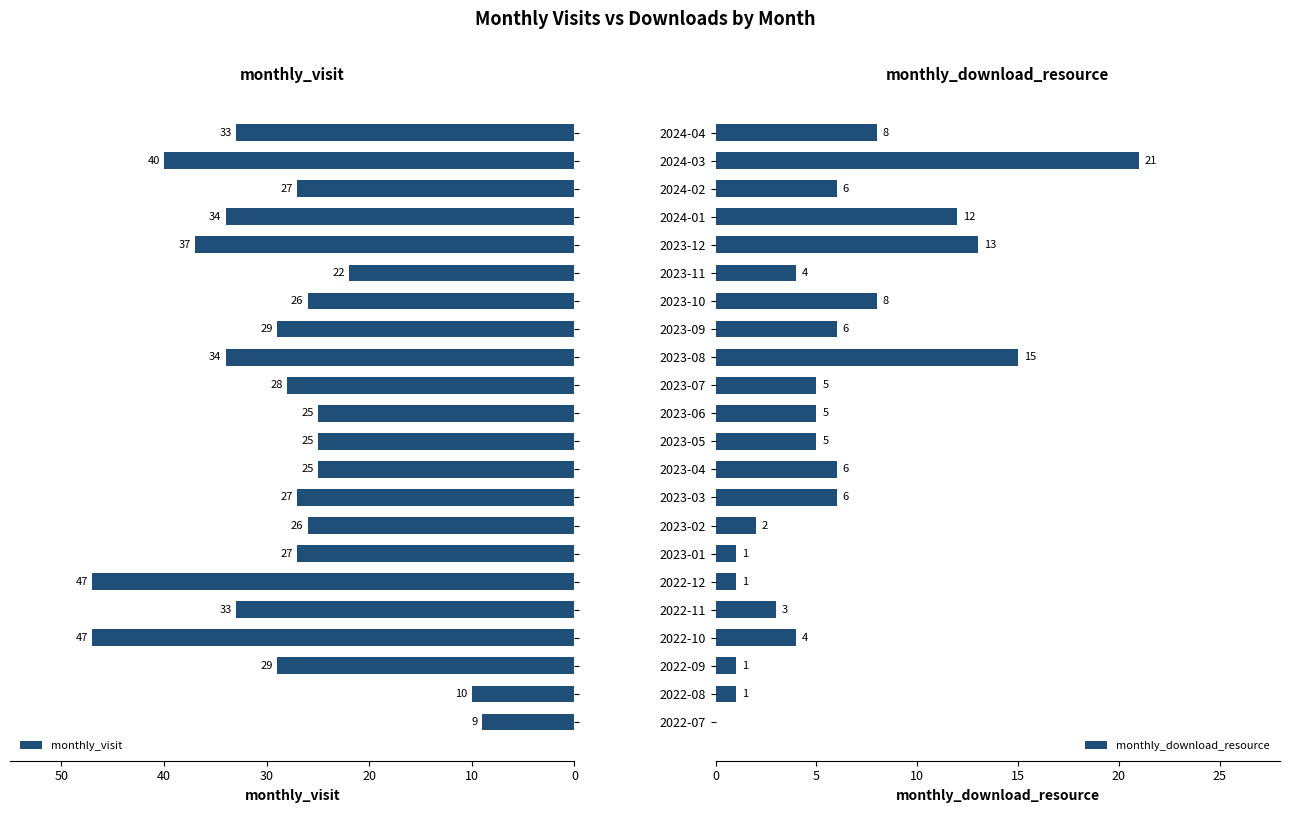

What is the highest value of the monthly_download_resource series?

21